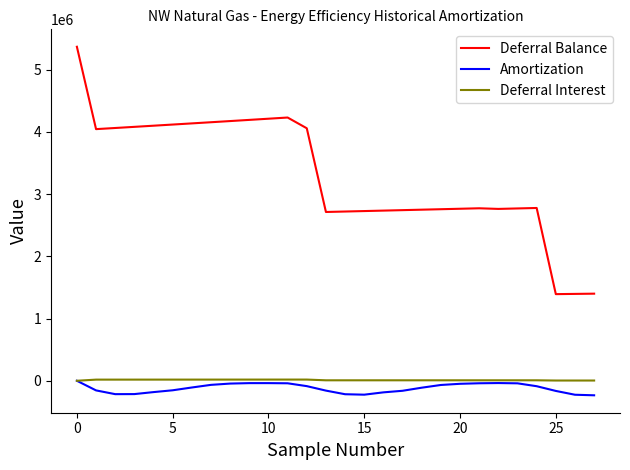

In Deferral Interest, how many points are higher than both neighbors (excluding endpoints)?

3